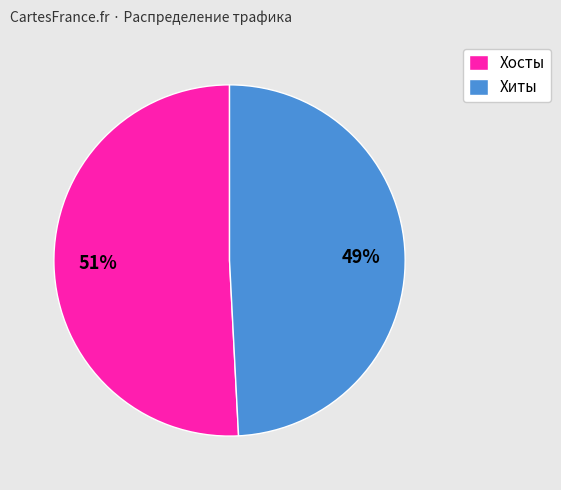

To the nearest percent, what percentage of the pie is Хосты?

51%